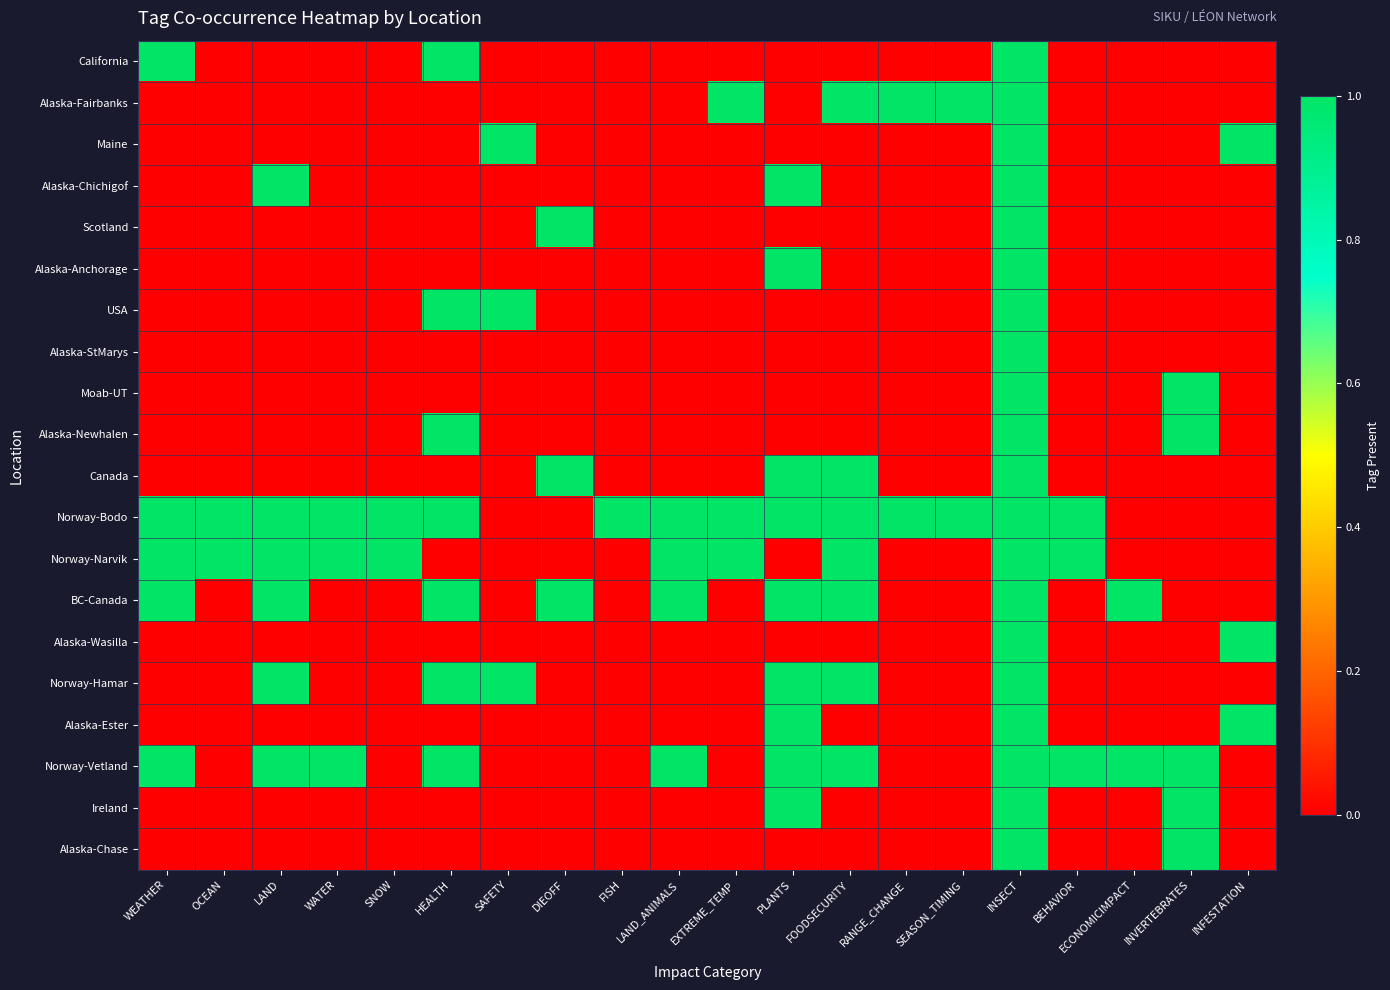

How many data points does each series have?

20